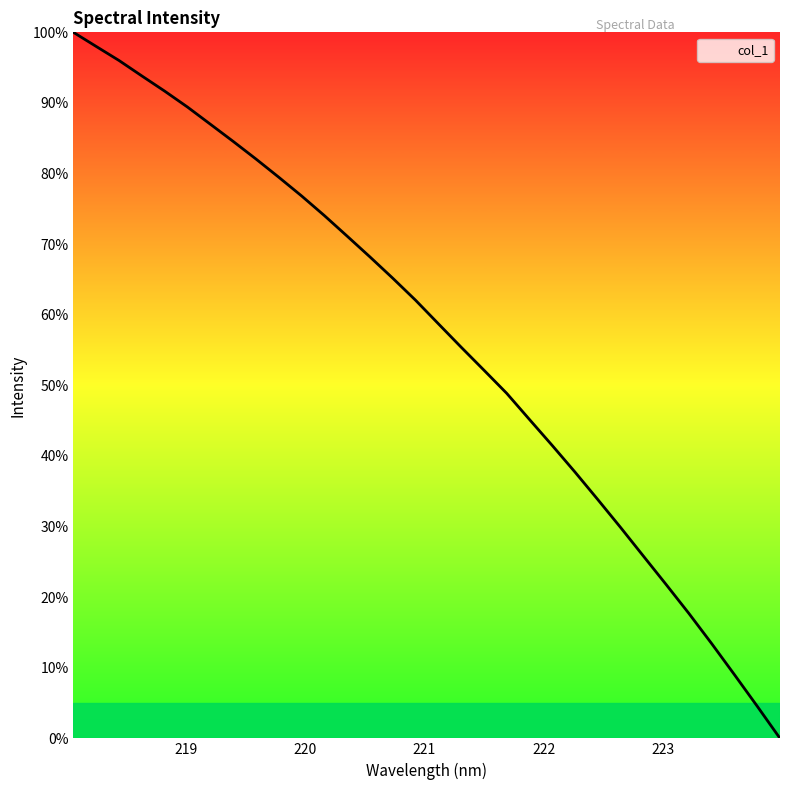

What is the greatest value displayed?

100.0